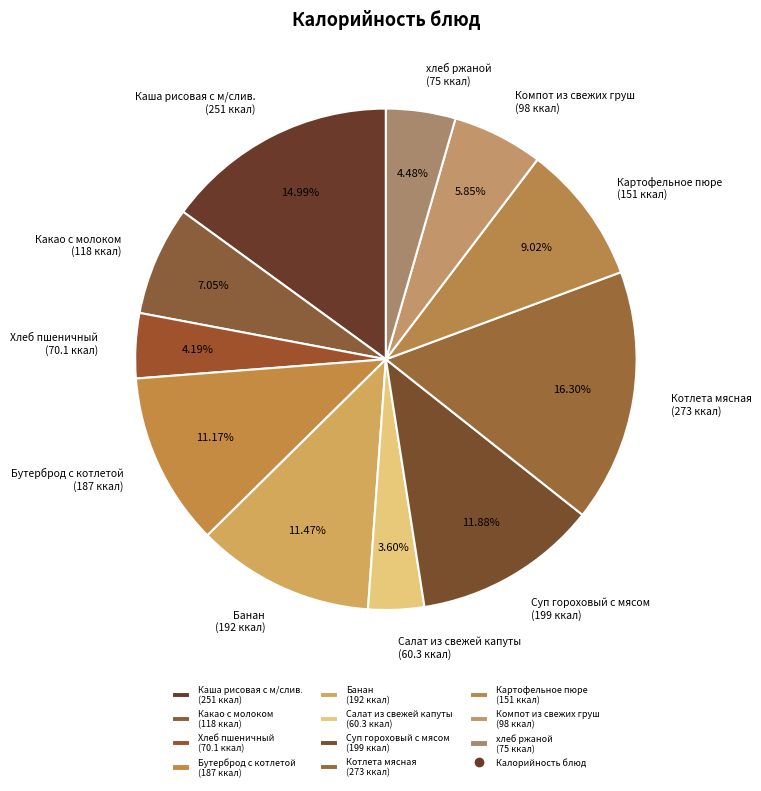

Which category has the biggest portion of the pie?

Котлета мясная